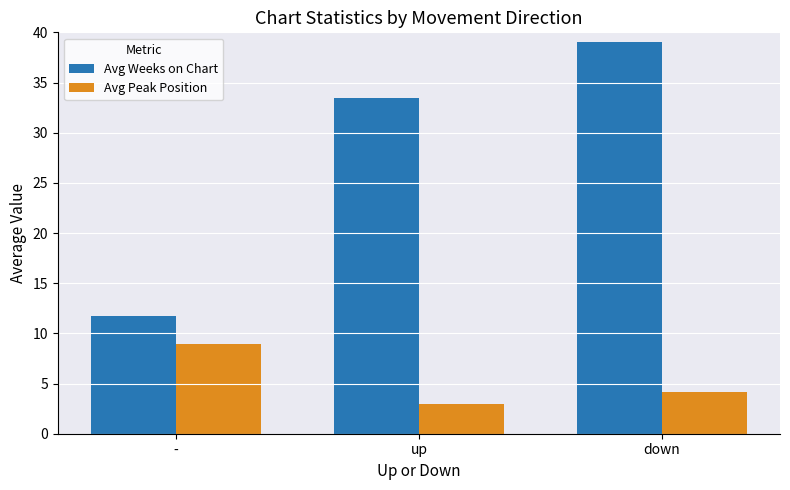

Which series changed the most between up and down?

Avg Weeks on Chart